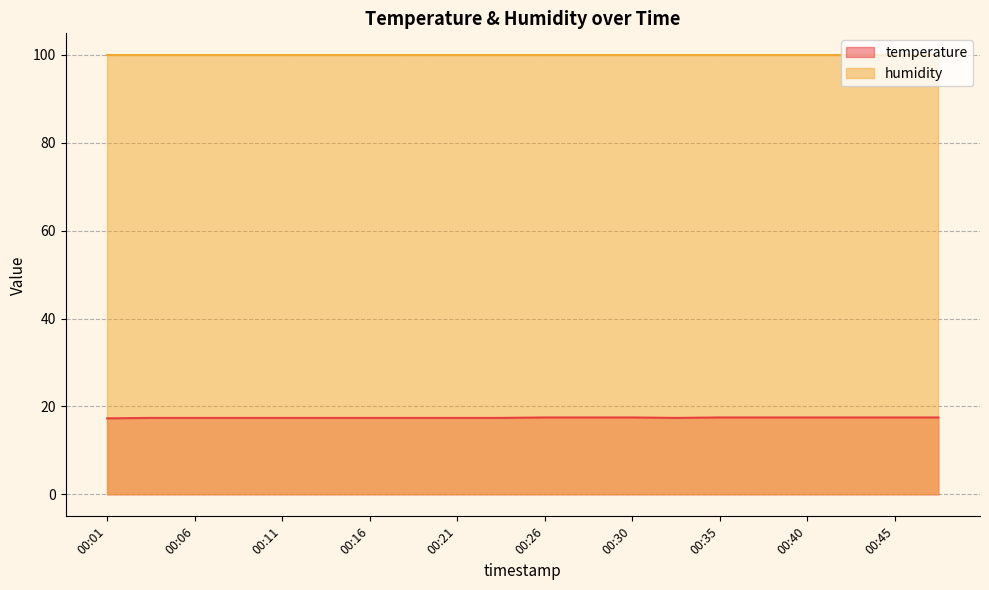

True or false: the data shows 17.4 at 00:06.

True